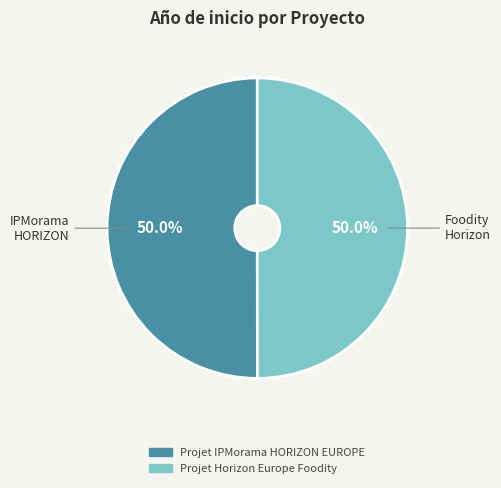

How many slices are in this pie chart?

2